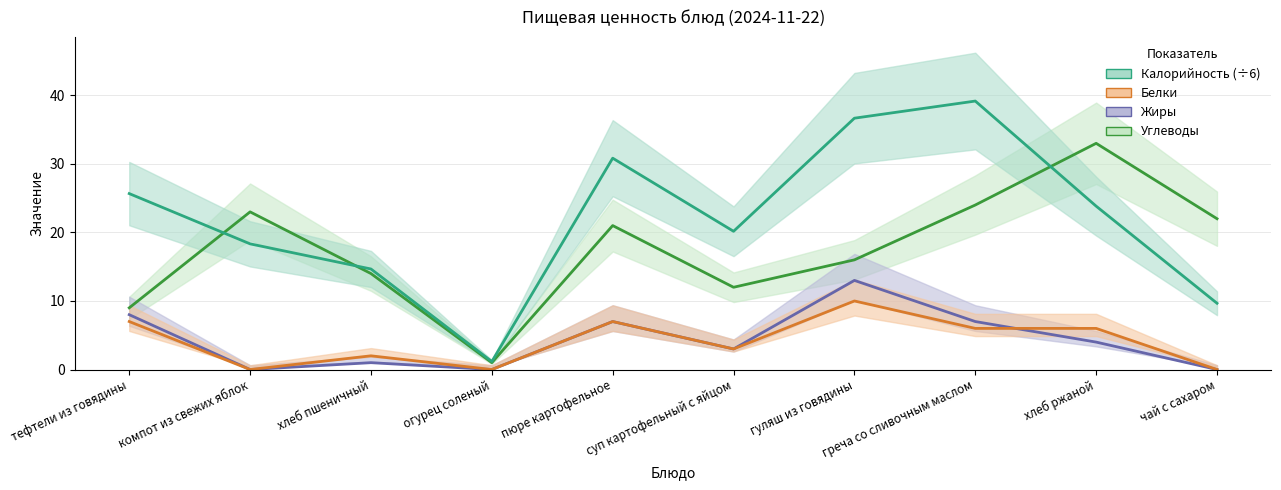

Reading left to right, list all the values displayed in this chart.

Углеводы: 9.0	23.0	14.0	1.0	21.0	12.0	16.0	24.0	33.0	22.0
Калорийность (÷6): 25.7	18.3	14.7	1.2	30.8	20.2	36.7	39.2	23.8	9.7
Жиры: 8.0	0.0	1.0	0.0	7.0	3.0	13.0	7.0	4.0	0.0
Белки: 7.0	0.0	2.0	0.0	7.0	3.0	10.0	6.0	6.0	0.0